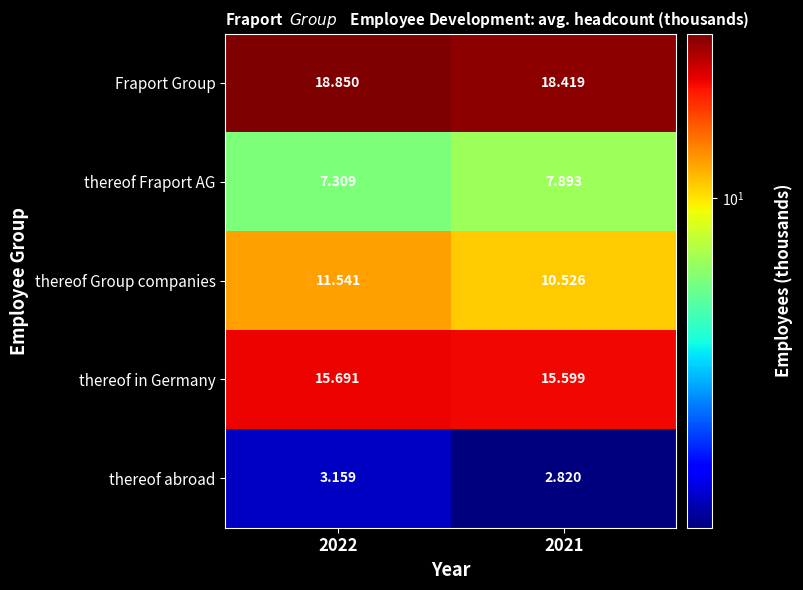

Is the value of thereof in Germany at 2021 greater than the value of thereof abroad at 2021?

Yes